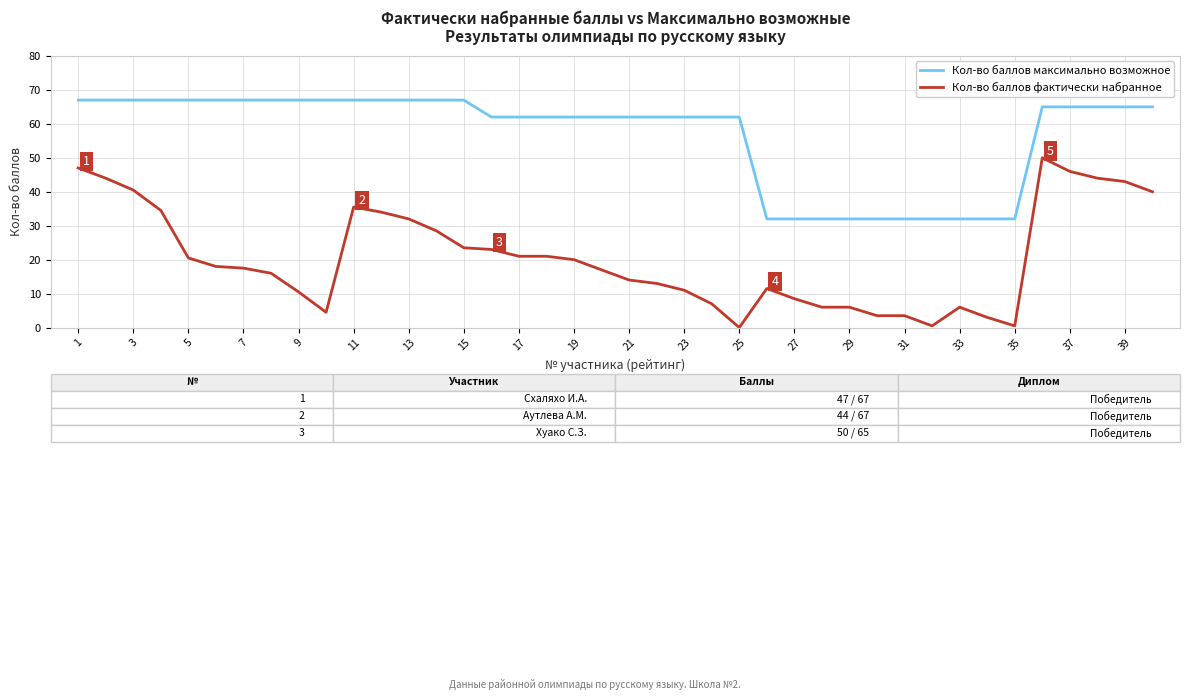

What is the maximum value shown in the chart?

67.0